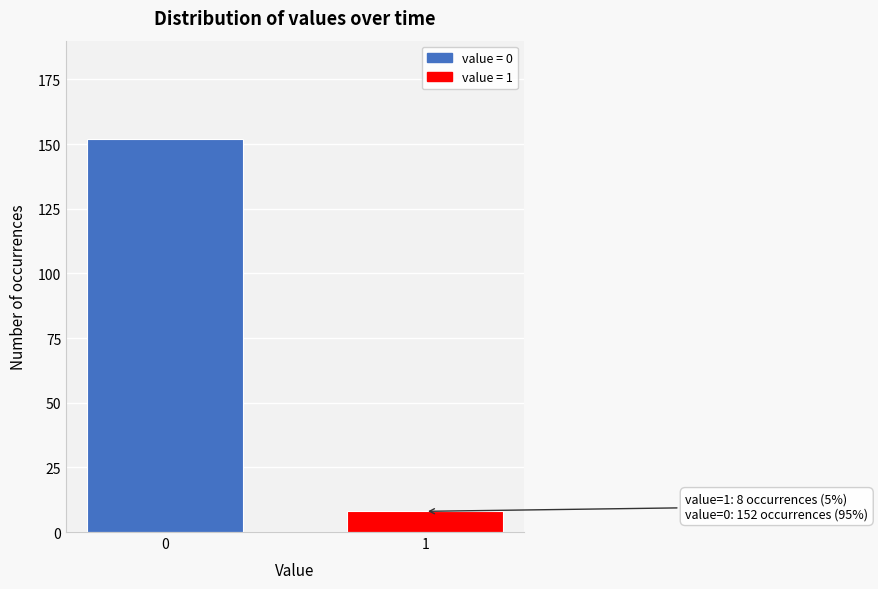

Reading right to left, extract all data points from this chart.

8	152